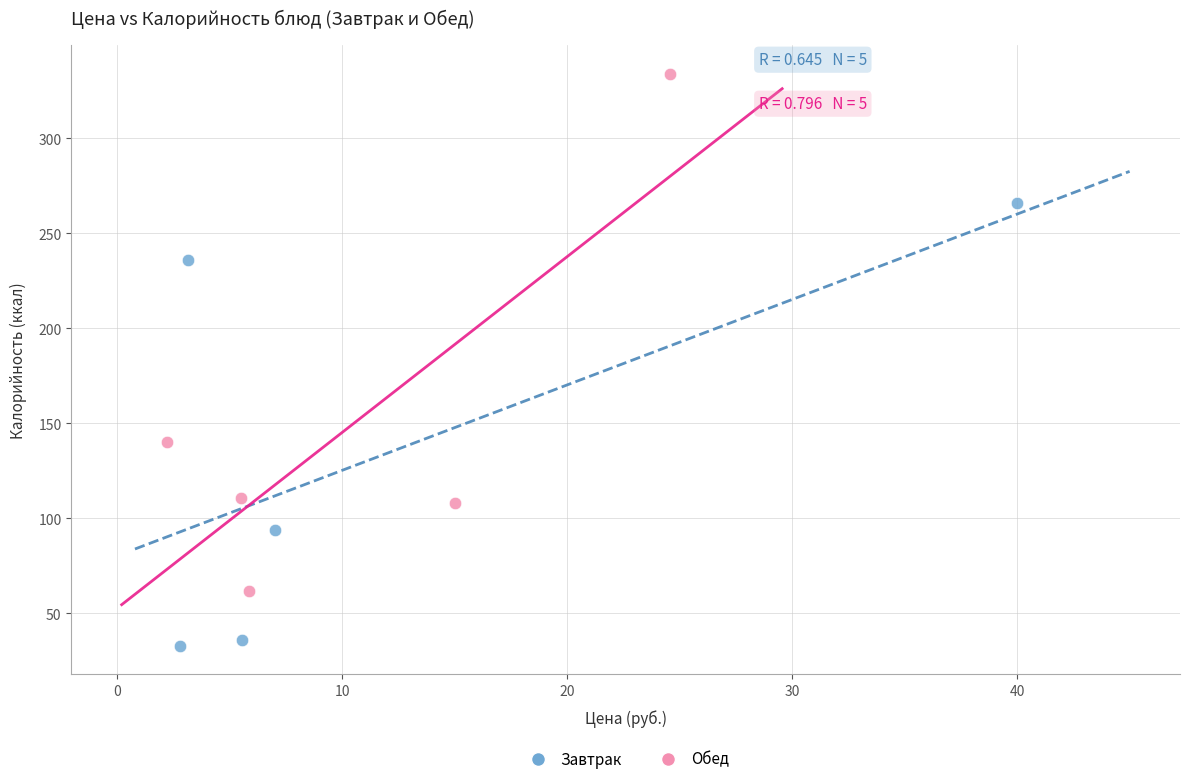

Which series reaches the minimum Y coordinate?

Завтрак